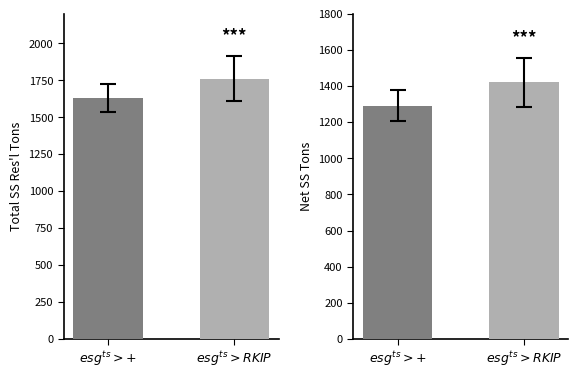

What is the difference between the highest and lowest values at $esg^{ts}{>}RKIP$?

339.5